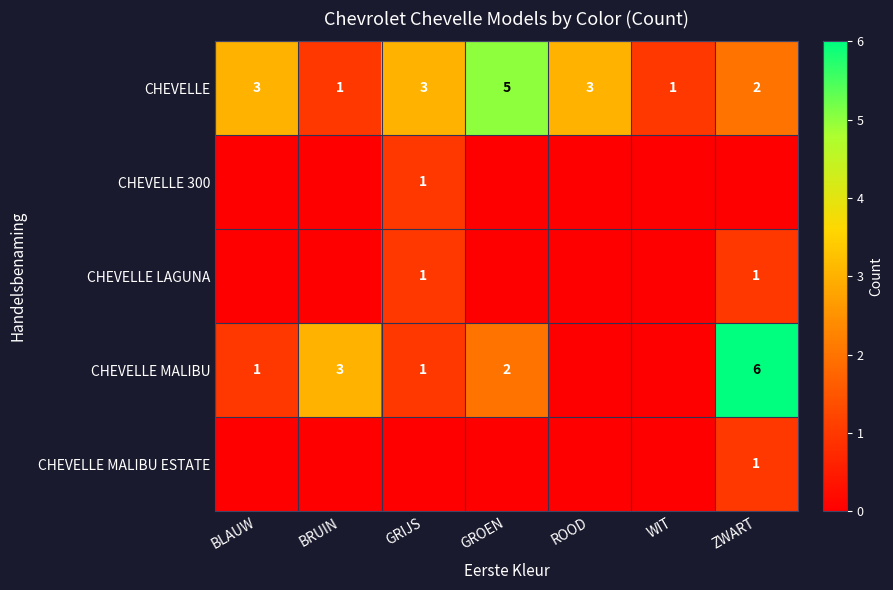

The CHEVELLE MALIBU series shows 1 at BLAUW. True or false?

True